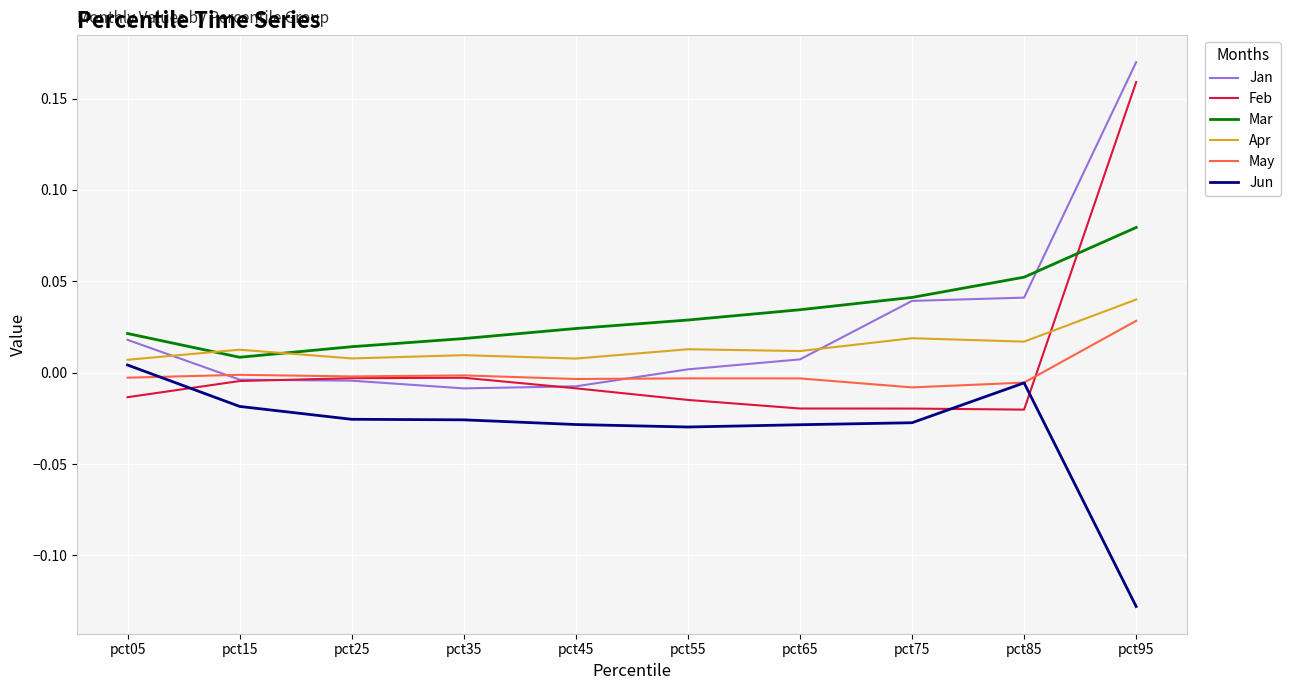

Which category has the highest value in the Feb series?

pct95